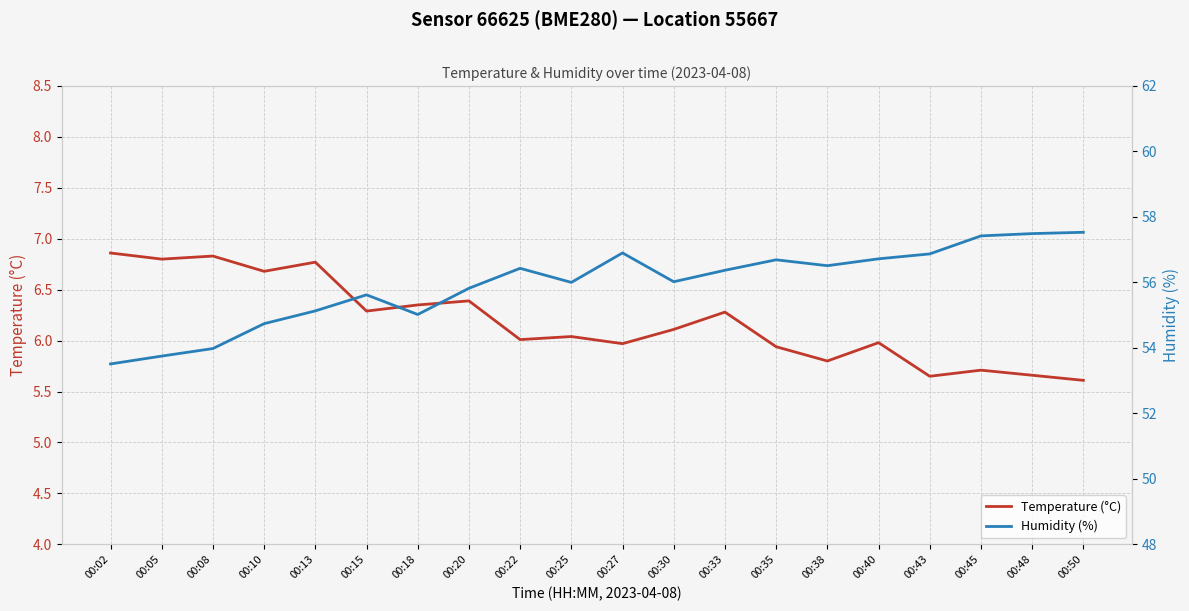

Where is Humidity (%) nearest to the value 55?

00:18